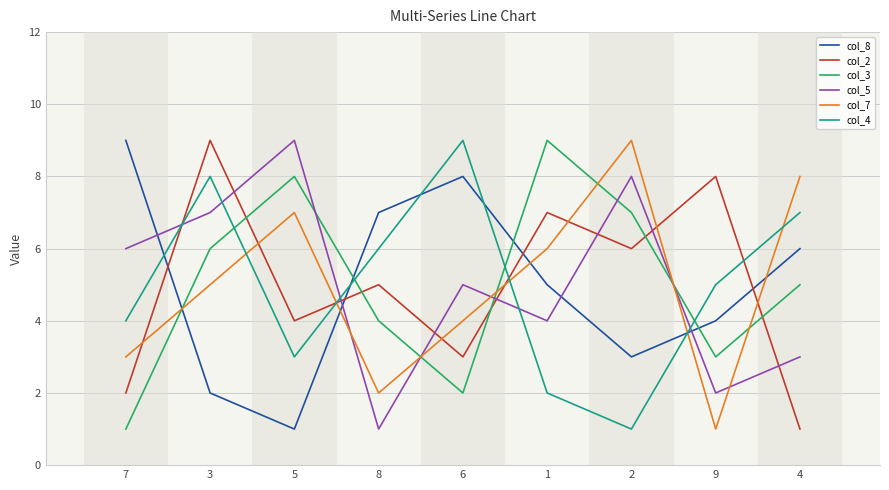

Reading right to left, list all the values displayed in this chart.

col_8: 6	4	3	5	8	7	1	2	9
col_2: 1	8	6	7	3	5	4	9	2
col_3: 5	3	7	9	2	4	8	6	1
col_5: 3	2	8	4	5	1	9	7	6
col_7: 8	1	9	6	4	2	7	5	3
col_4: 7	5	1	2	9	6	3	8	4